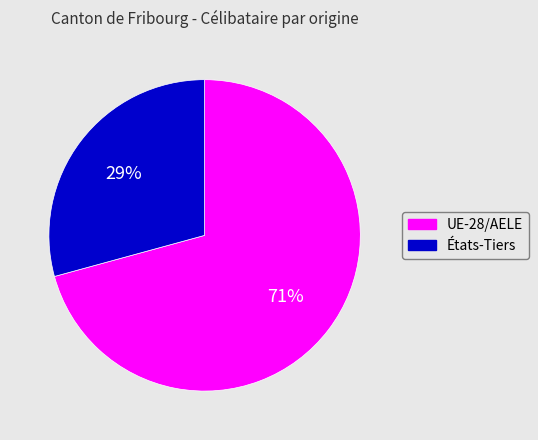

Rank the categories by value from lowest to highest.

États-Tiers, UE-28/AELE